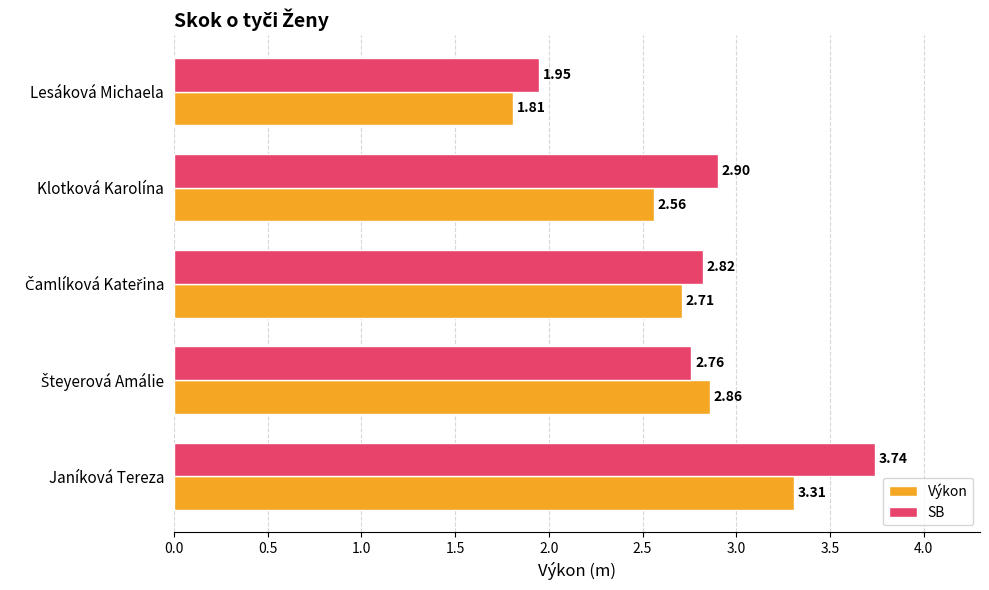

Which series has the widest spread of values?

SB